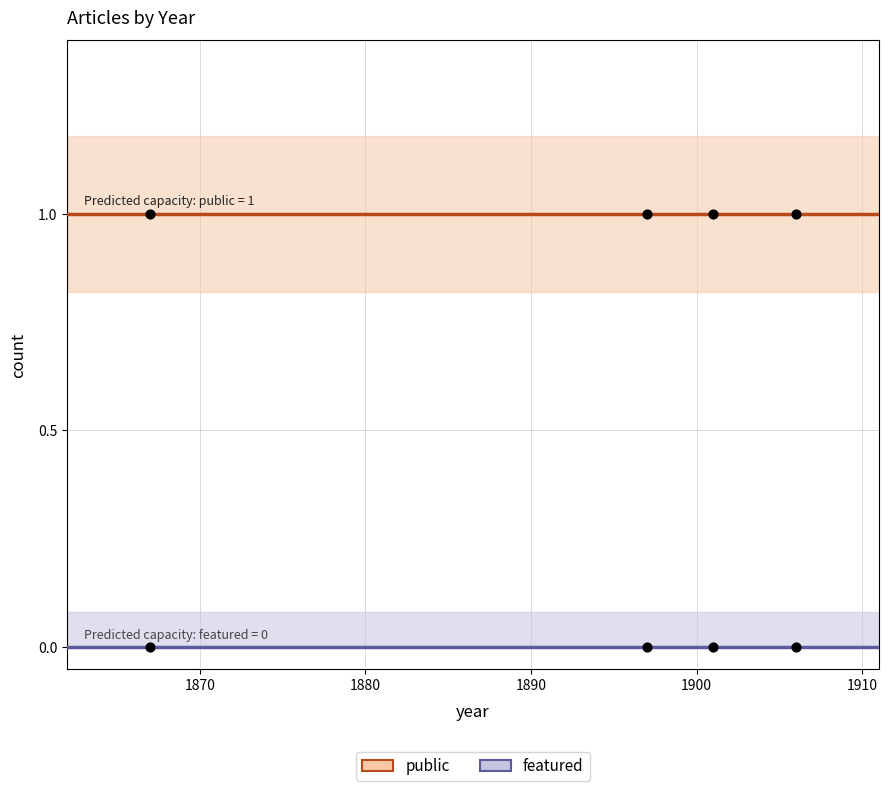

Which series reaches the minimum Y coordinate?

featured